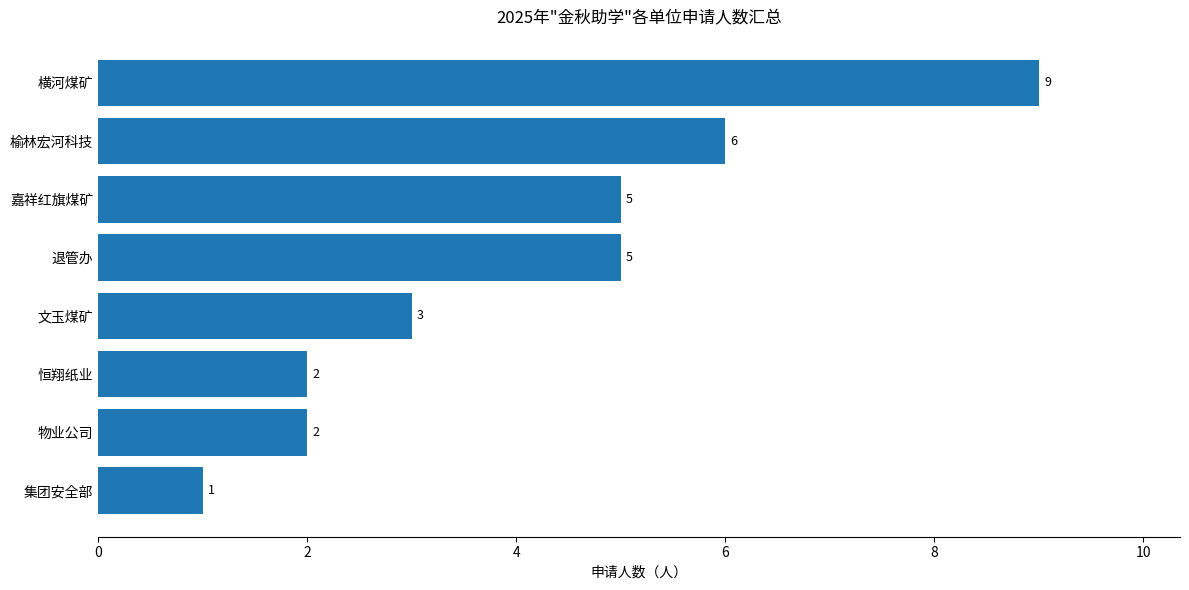

What is the maximum value shown in the chart?

9